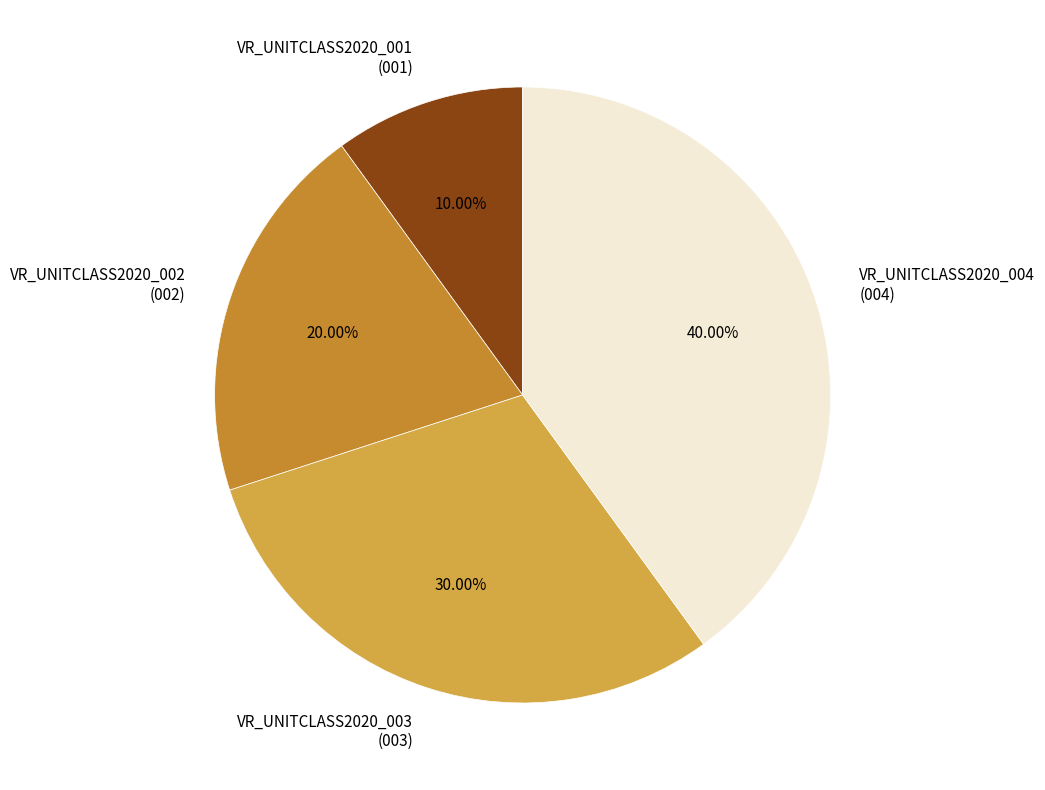

To the nearest percent, what is the combined percentage of VR_UNITCLASS2020_001 and VR_UNITCLASS2020_003?

40%